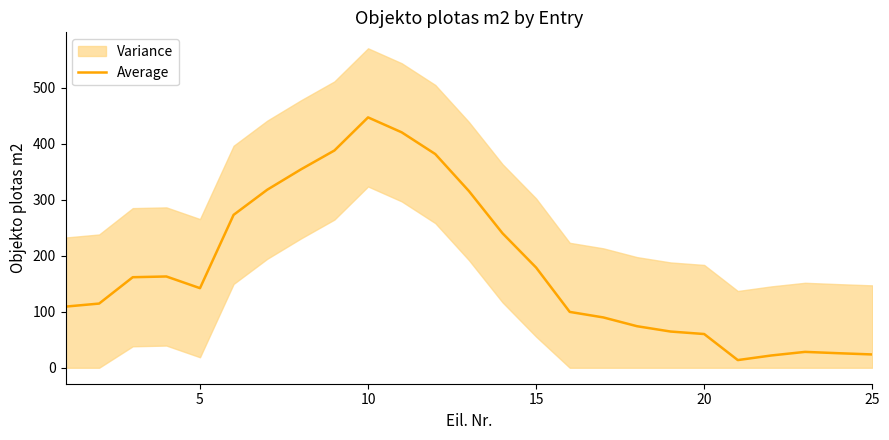

True or false: the data has more than 1 interior local peaks.

True